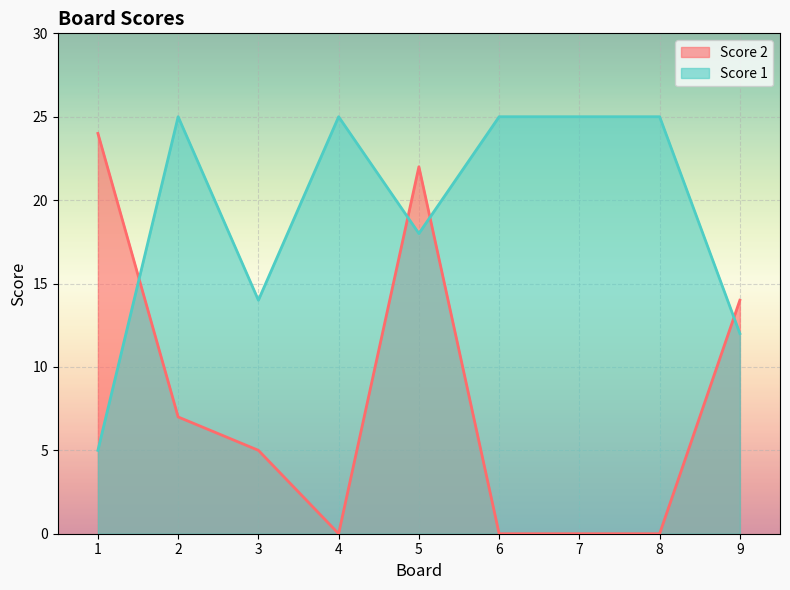

Reading right to left, transcribe all the data shown in this chart.

Score 2: 9=14	8=0	7=0	6=0	5=22	4=0	3=5	2=7	1=24
Score 1: 9=12	8=25	7=25	6=25	5=18	4=25	3=14	2=25	1=5